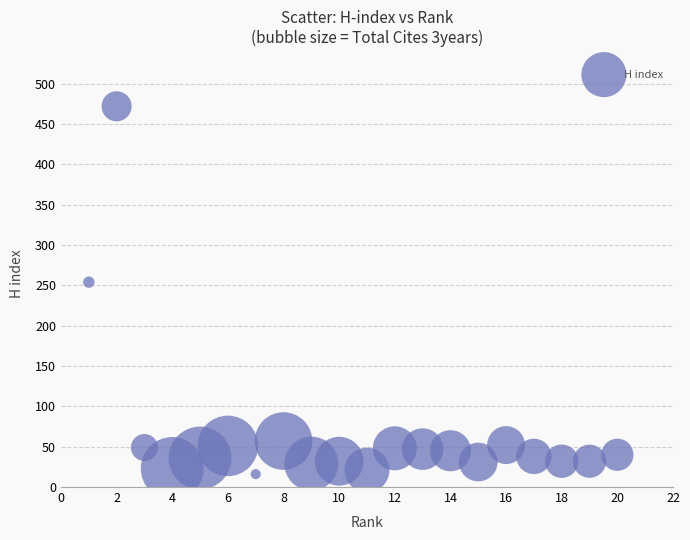

What is the range of Y values (max minus min)?

456